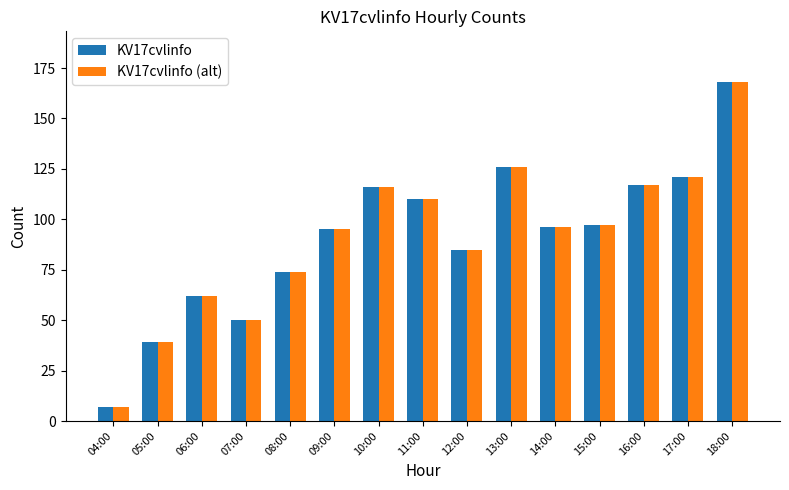

What is the label of the 4th bar from the left?

07:00